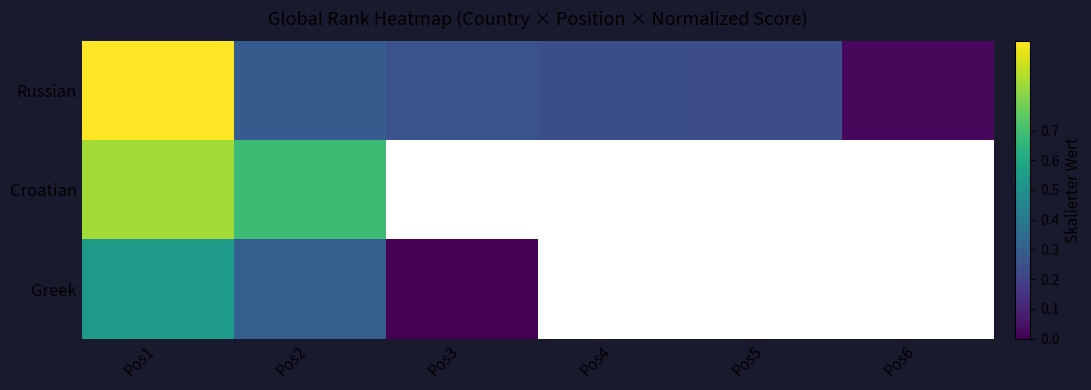

Count the number of categories in the chart.

6